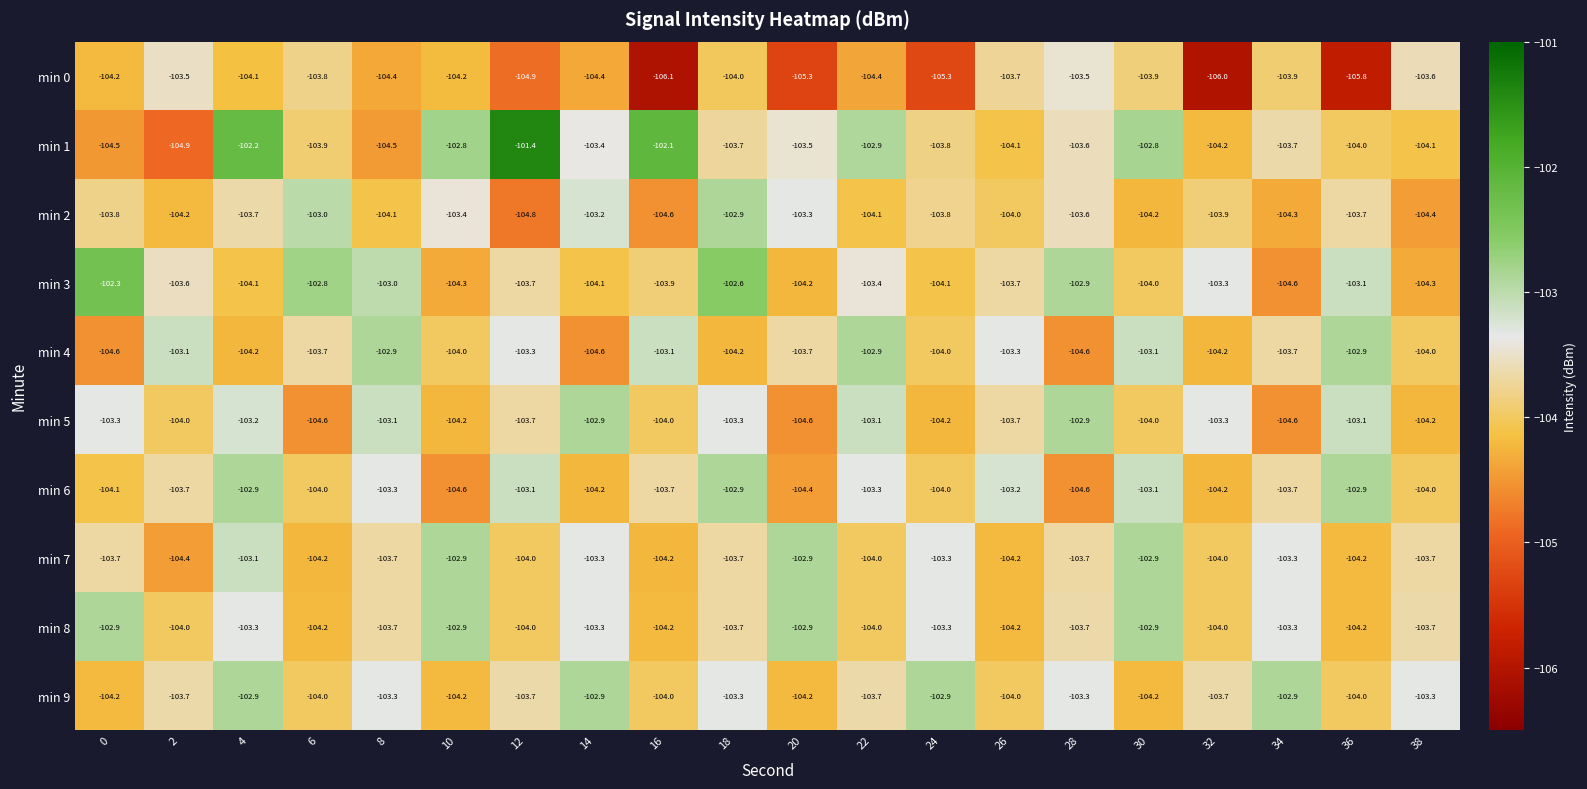

What is the difference between the maximum and minimum values in the min 9 series?

1.3